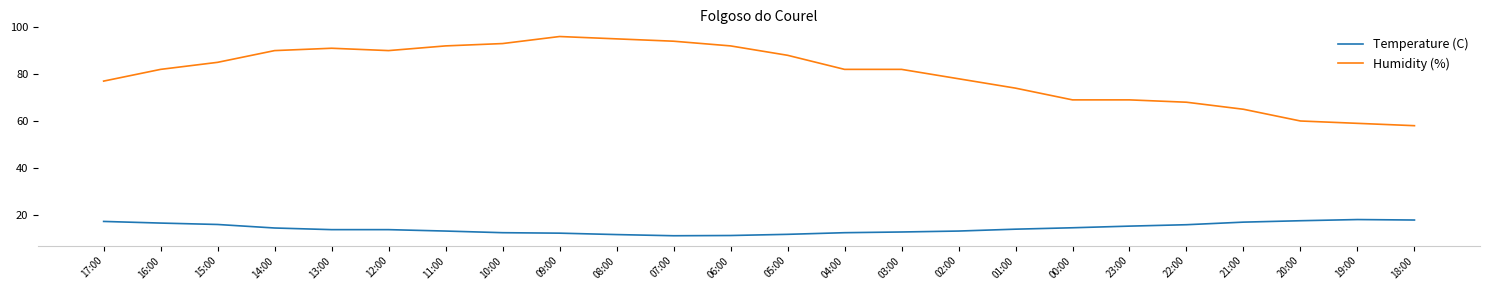

True or false: Temperature (C) has a value of 7.2 at 14:00.

False